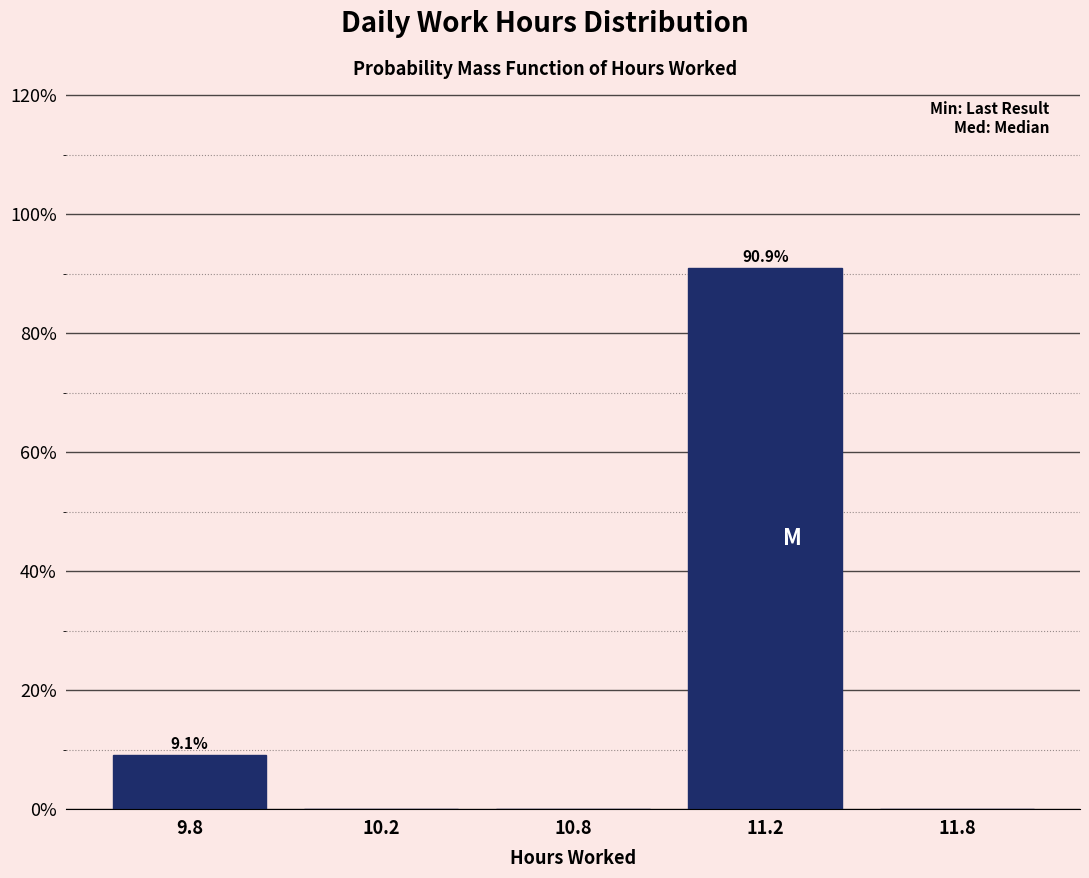

Reading right to left, transcribe all the data shown in this chart.

11.8=0.0	11.2=90.9	10.8=0.0	10.2=0.0	9.8=9.1